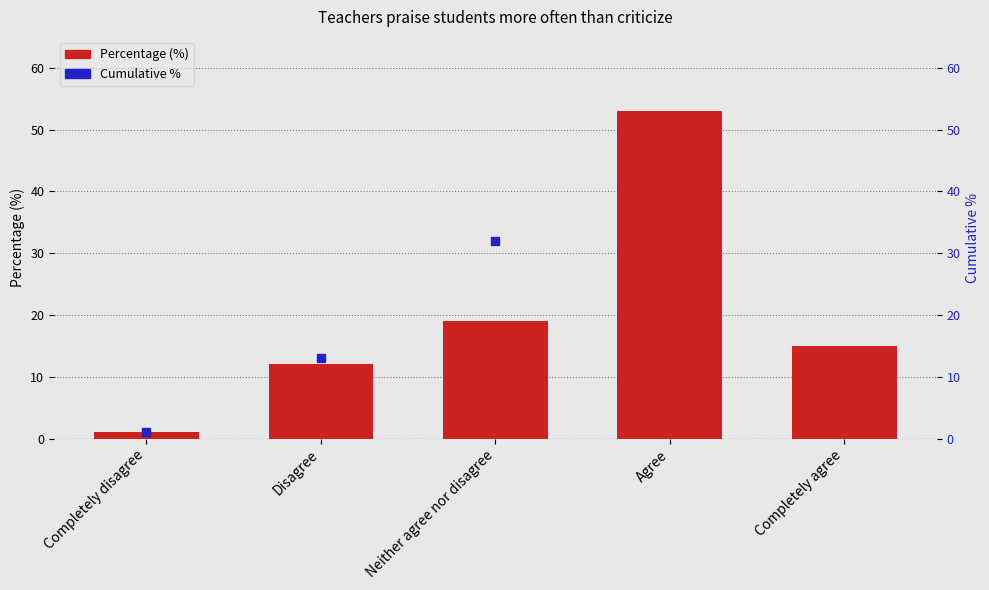

What is the total value across all series at Disagree?

25